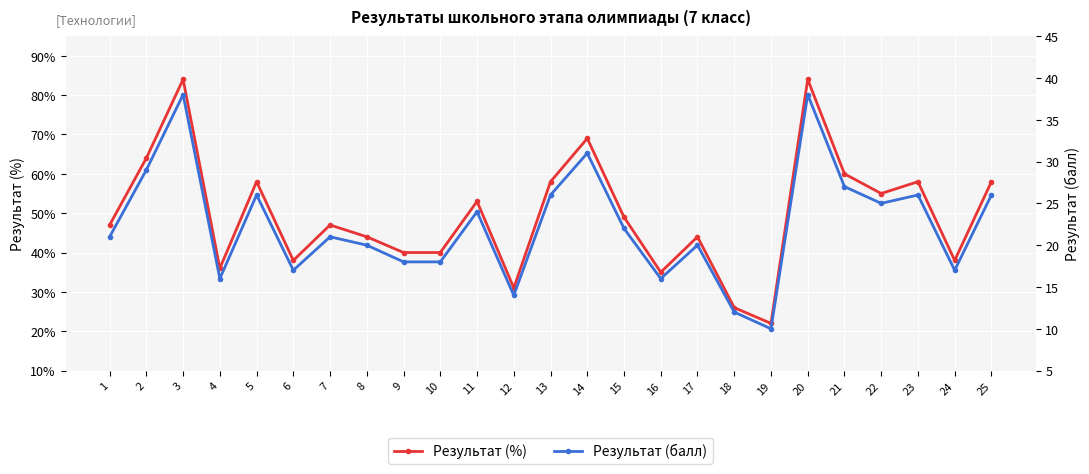

What is the maximum value for Результат (балл)?

38